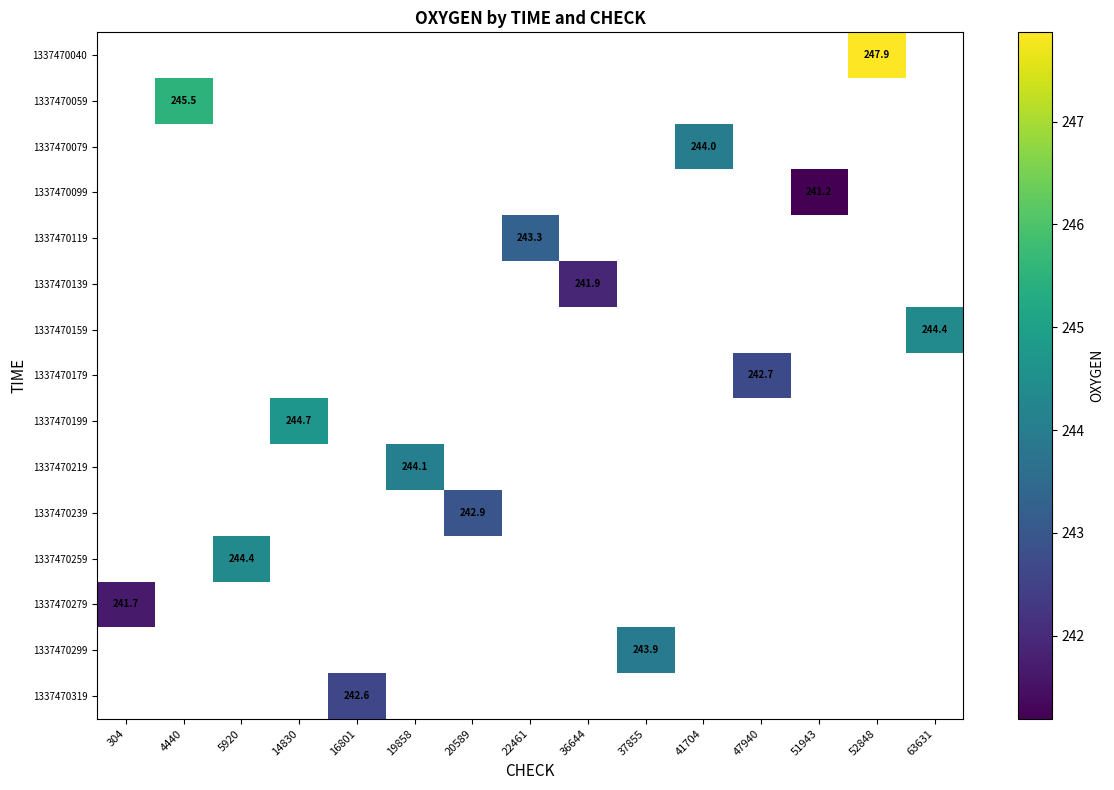

What is the minimum value shown in the chart?

241.2